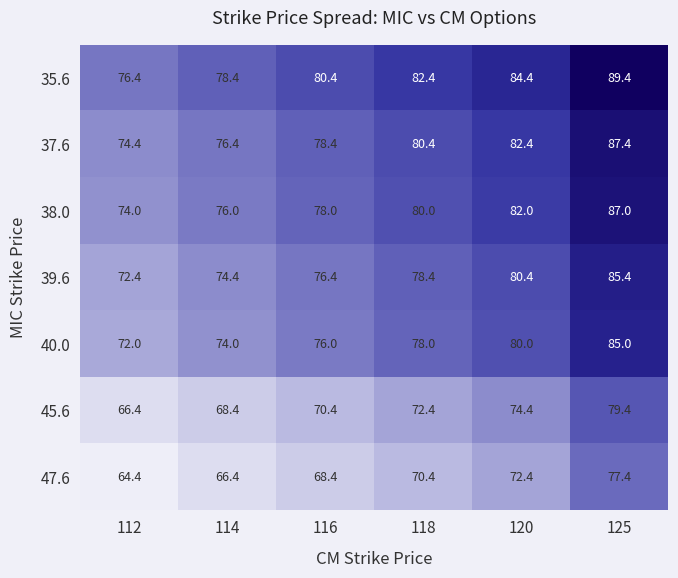

What is the difference between the 47.6 values at 120 and 112?

8.0